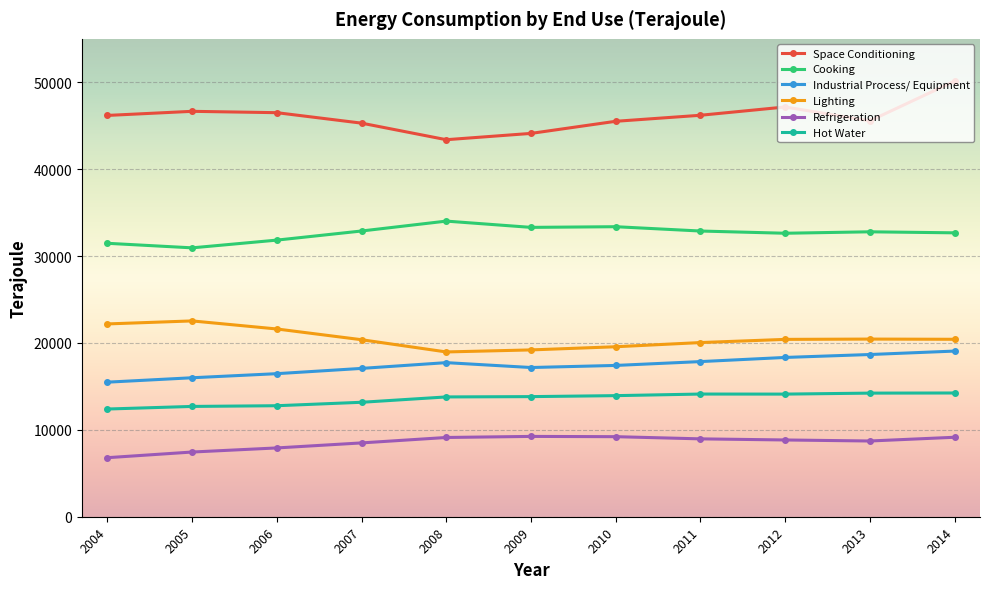

Does the chart have visible grid lines?

Yes